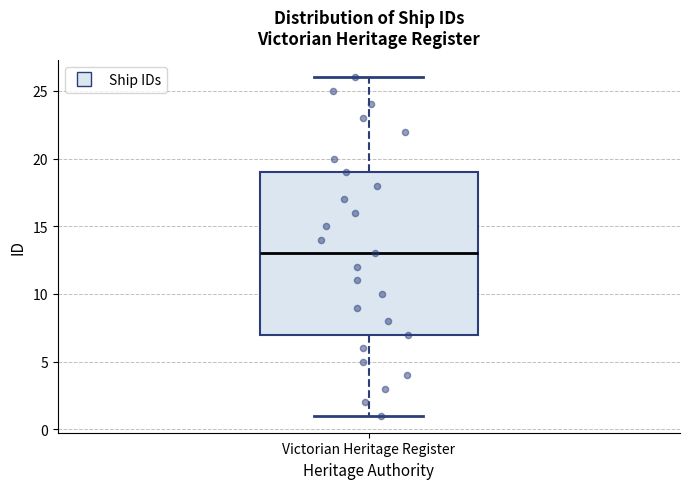

Transcribe this box plot: give where the median line is, the range the box spans, and where the two whiskers end, as read against the y-axis. The values are not printed on the chart, so give them approximately, as read against the axis.

median 13, box 7 to 19, whiskers 1 to 26